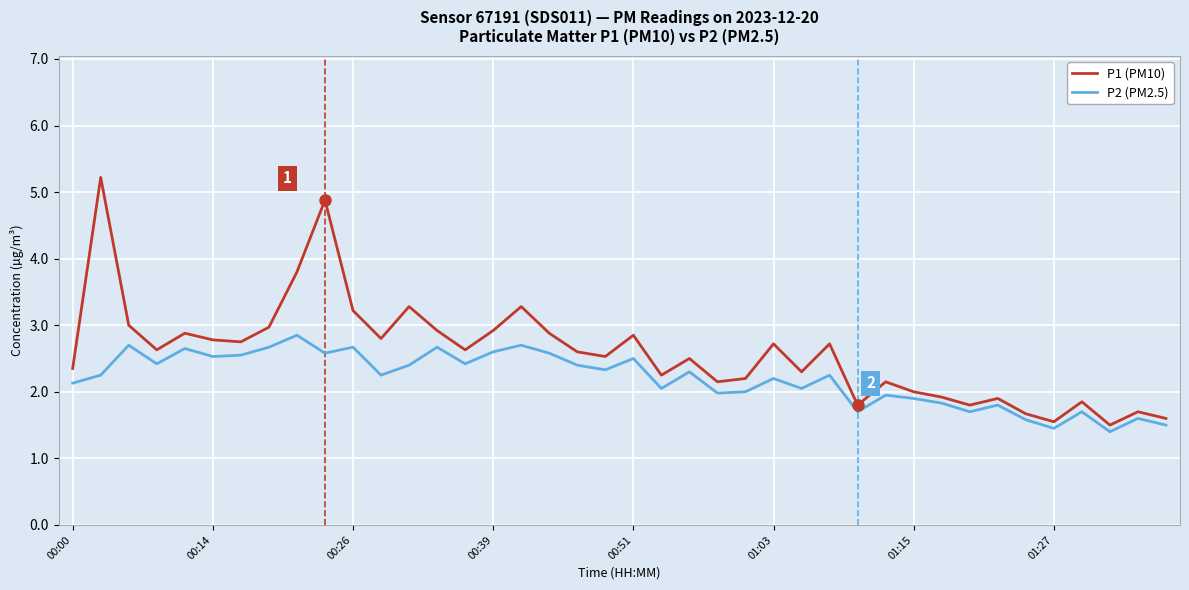

List the series in order of their overall mean, lowest first.

P2 (PM2.5), P1 (PM10)